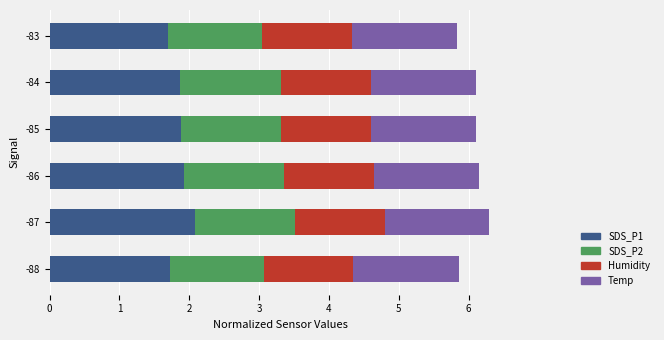

What is the sum of the SDS_P1 values at -87 and -85?

4.0